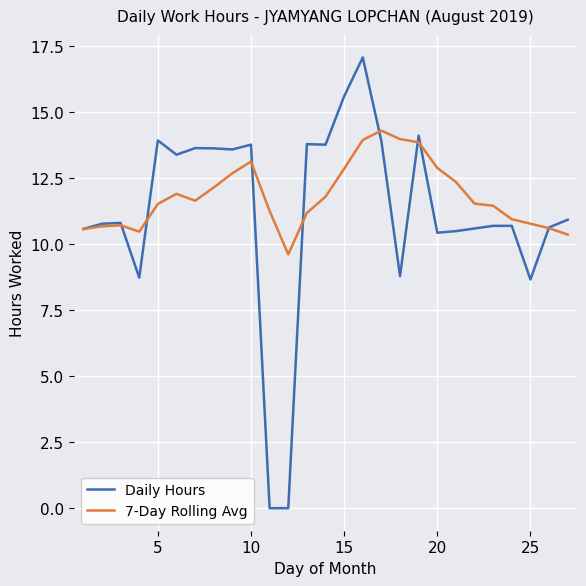

Rank the series by their maximum value, from lowest to highest.

7-Day Rolling Avg, Daily Hours